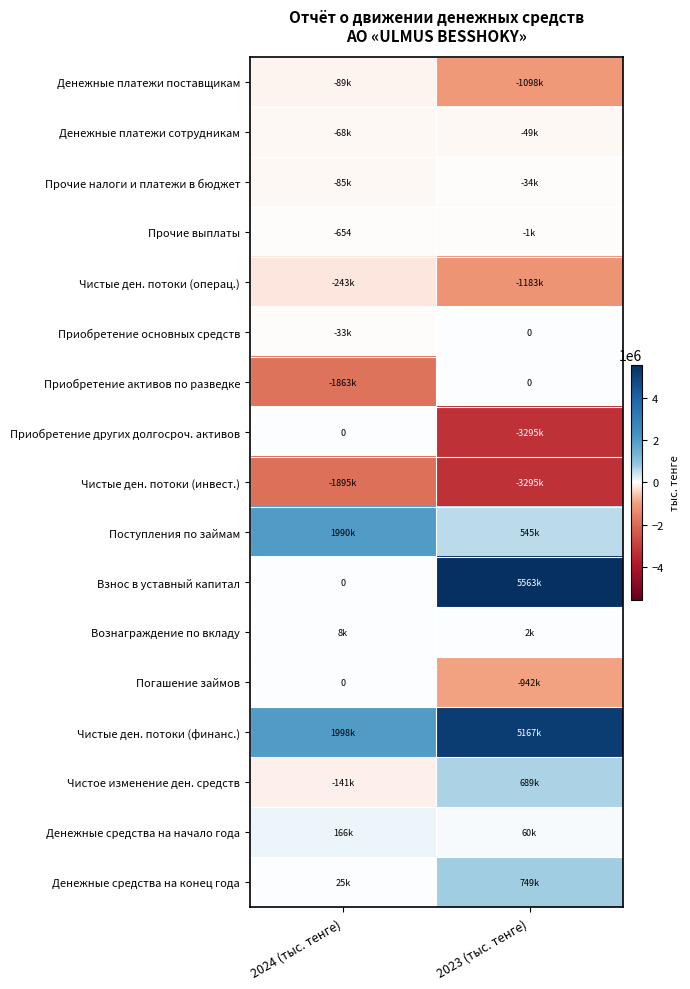

Which series has the widest spread of values?

Взнос в уставный капитал